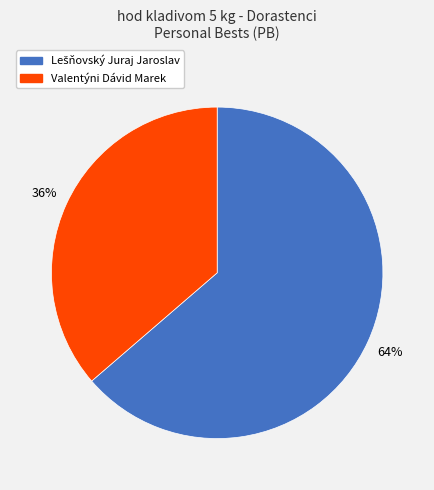

To the nearest percent, what percentage of the pie is Valentýni Dávid Marek?

36%